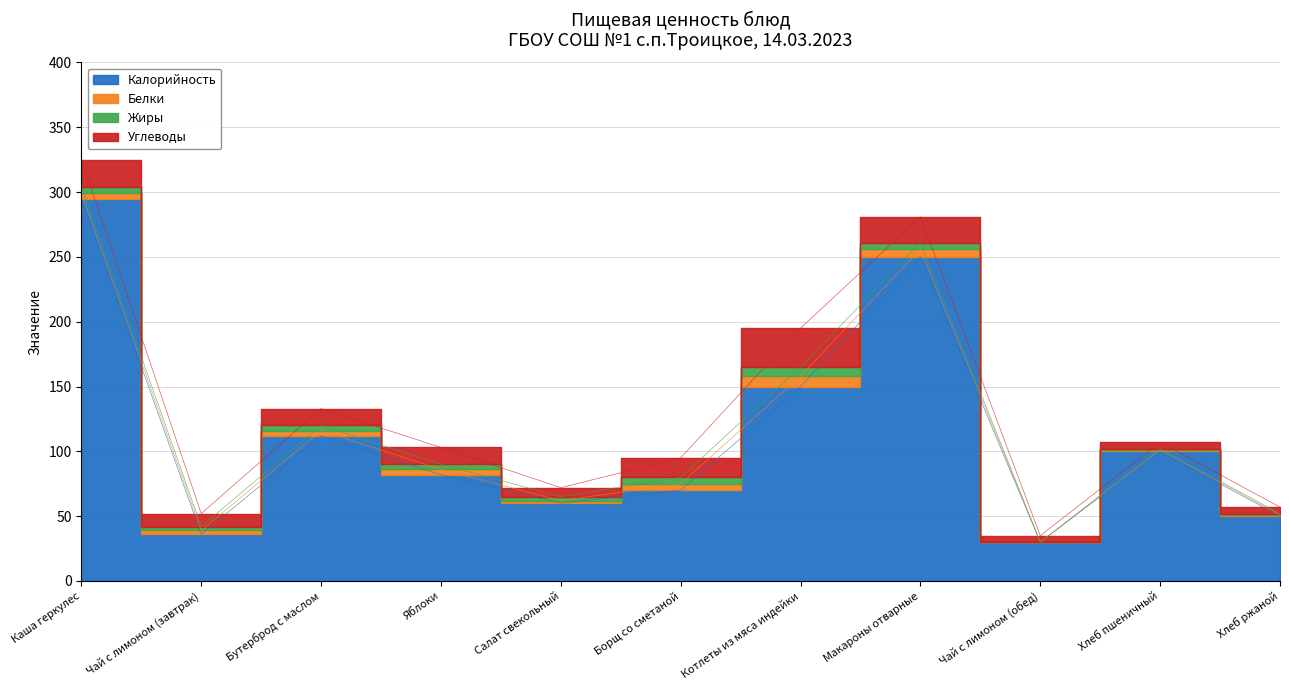

Reading right to left, list all the values displayed in this chart.

Калорийность: Хлеб ржаной=50	Хлеб пшеничный=100	Чай с лимоном (обед)=30	Макароны отварные=250	Котлеты из мяса индейки=150	Борщ со сметаной=70	Салат свекольный=60	Яблоки=82	Бутерброд с маслом=112	Чай с лимоном (завтрак)=36	Каша геркулес=295
Белки: Хлеб ржаной=1	Хлеб пшеничный=1	Чай с лимоном (обед)=0	Макароны отварные=6	Котлеты из мяса индейки=8	Борщ со сметаной=5	Салат свекольный=2	Яблоки=4	Бутерброд с маслом=4	Чай с лимоном (завтрак)=3	Каша геркулес=4
Жиры: Хлеб ржаной=1	Хлеб пшеничный=1	Чай с лимоном (обед)=0	Макароны отварные=5	Котлеты из мяса индейки=7	Борщ со сметаной=5	Салат свекольный=3	Яблоки=4	Бутерброд с маслом=4	Чай с лимоном (завтрак)=3	Каша геркулес=5
Углеводы: Хлеб ржаной=5	Хлеб пшеничный=5	Чай с лимоном (обед)=5	Макароны отварные=20	Котлеты из мяса индейки=30	Борщ со сметаной=15	Салат свекольный=7	Яблоки=13	Бутерброд с маслом=13	Чай с лимоном (завтрак)=10	Каша геркулес=21